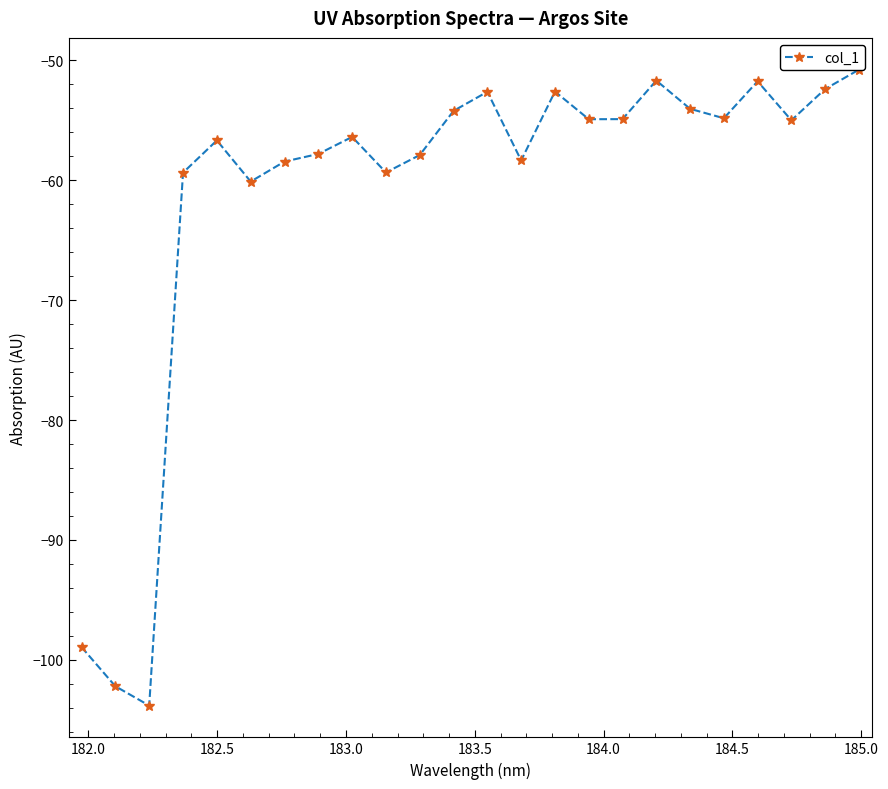

What is the greatest value displayed?

-50.8